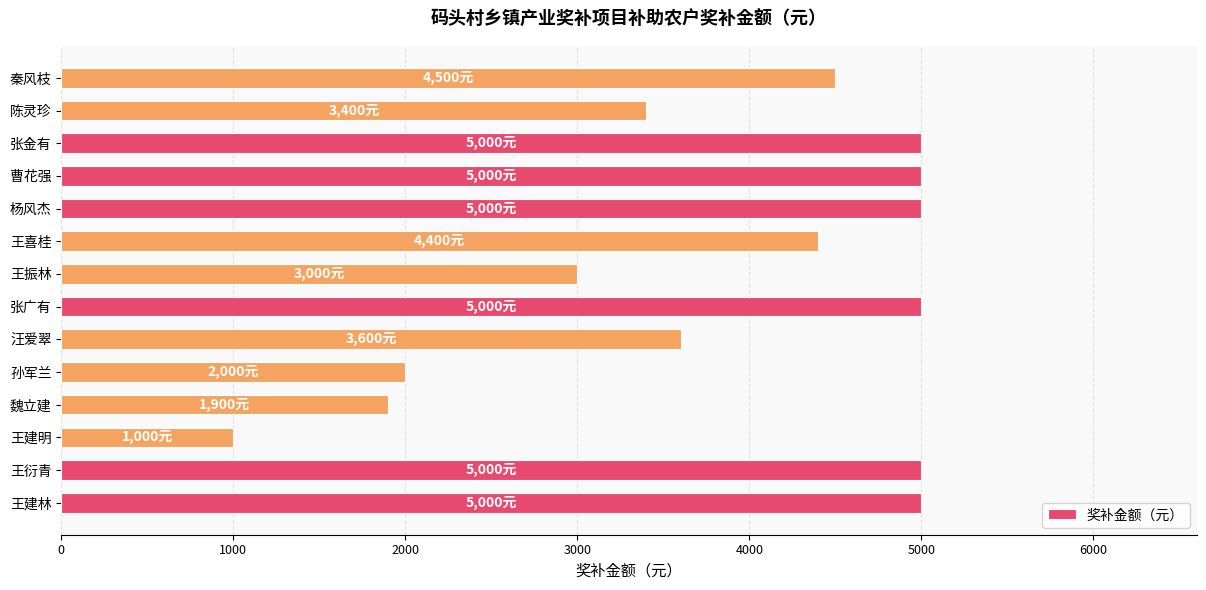

What is the greatest value displayed?

5000